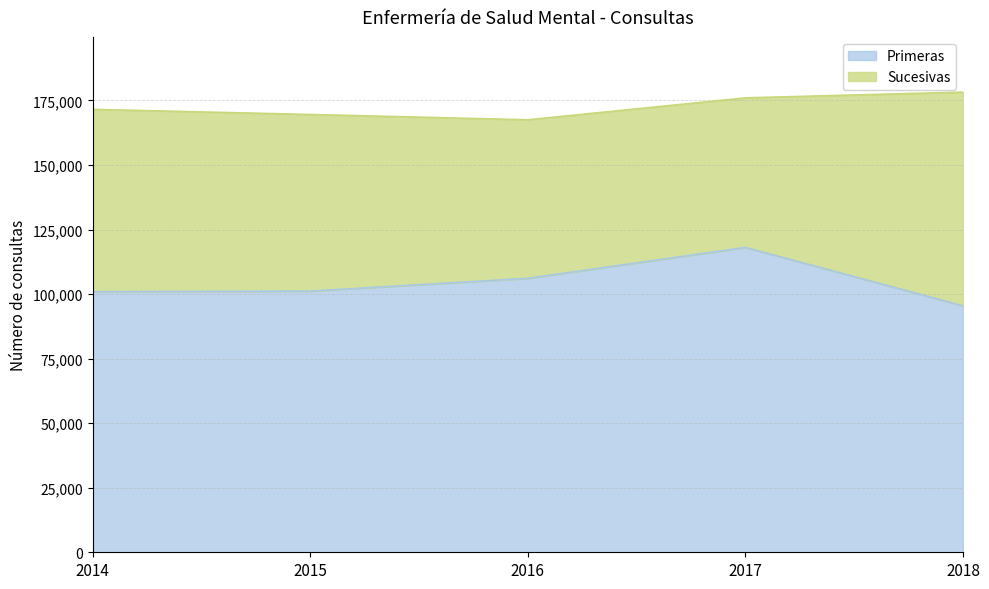

True or false: the data shows 197320 at 2017.

False